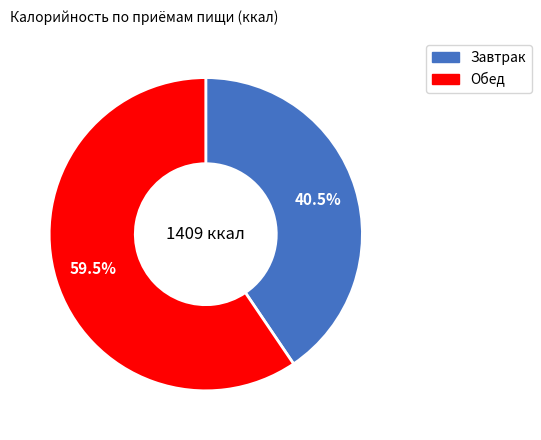

Which has a higher value, Обед or Завтрак?

Обед